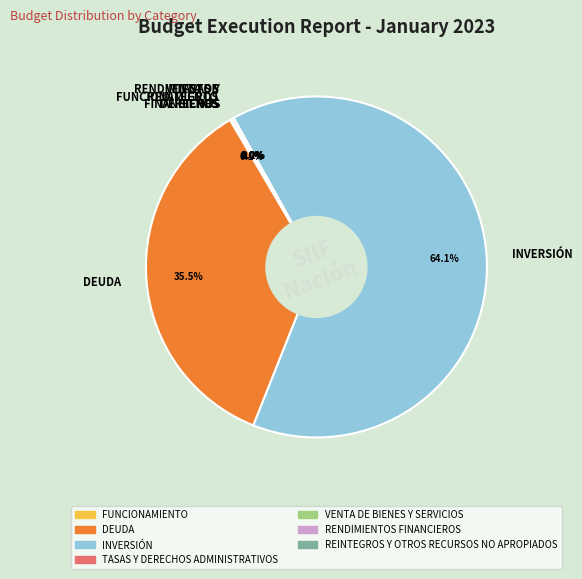

Which category accounts for the majority?

INVERSIÓN